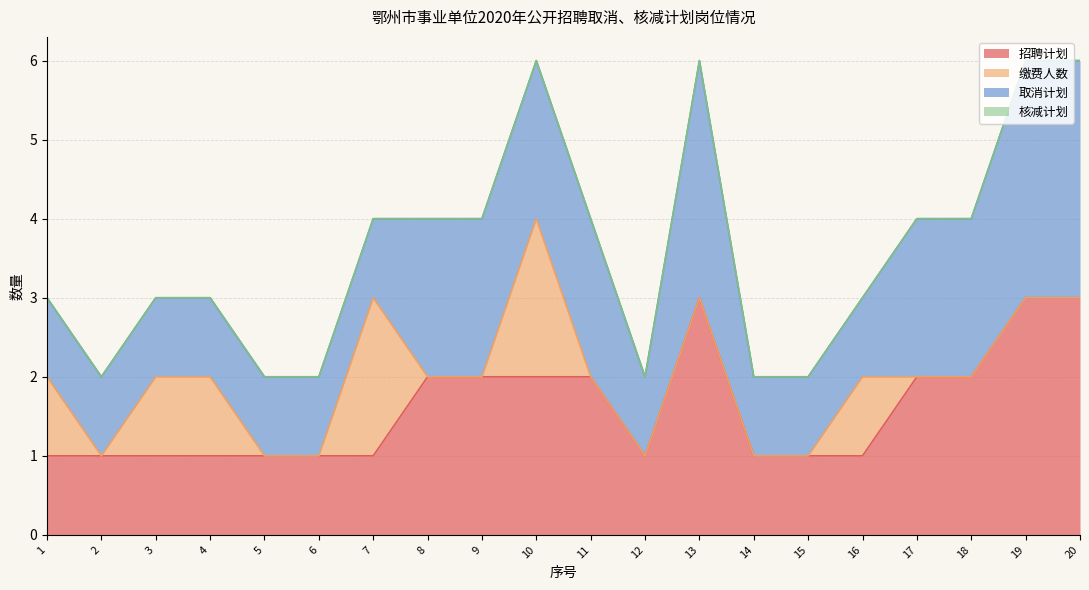

Reading left to right, extract all data points from this chart.

招聘计划: 1	1	1	1	1	1	1	2	2	2	2	1	3	1	1	1	2	2	3	3
缴费人数: 1	0	1	1	0	0	2	0	0	2	0	0	0	0	0	1	0	0	0	0
取消计划: 1	1	1	1	1	1	1	2	2	2	2	1	3	1	1	1	2	2	3	3
核减计划: 0	0	0	0	0	0	0	0	0	0	0	0	0	0	0	0	0	0	0	0